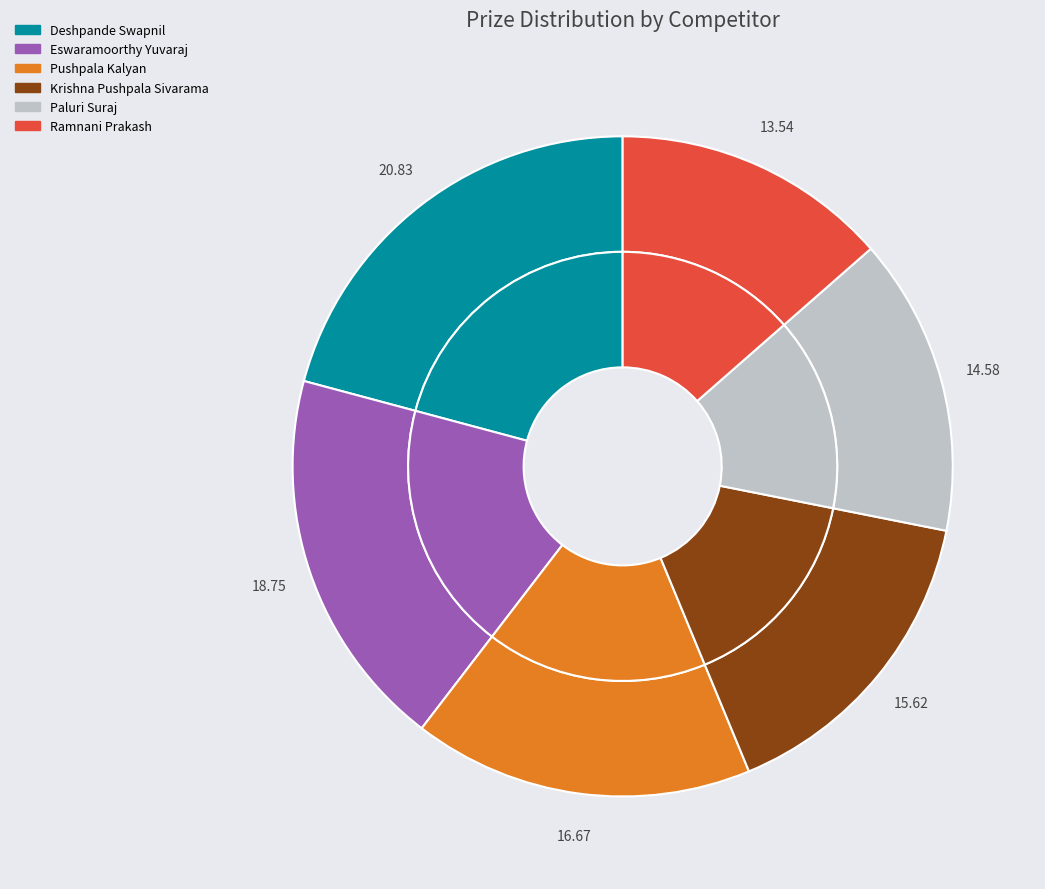

Which has a higher value, Eswaramoorthy Yuvaraj or Ramnani Prakash?

Eswaramoorthy Yuvaraj